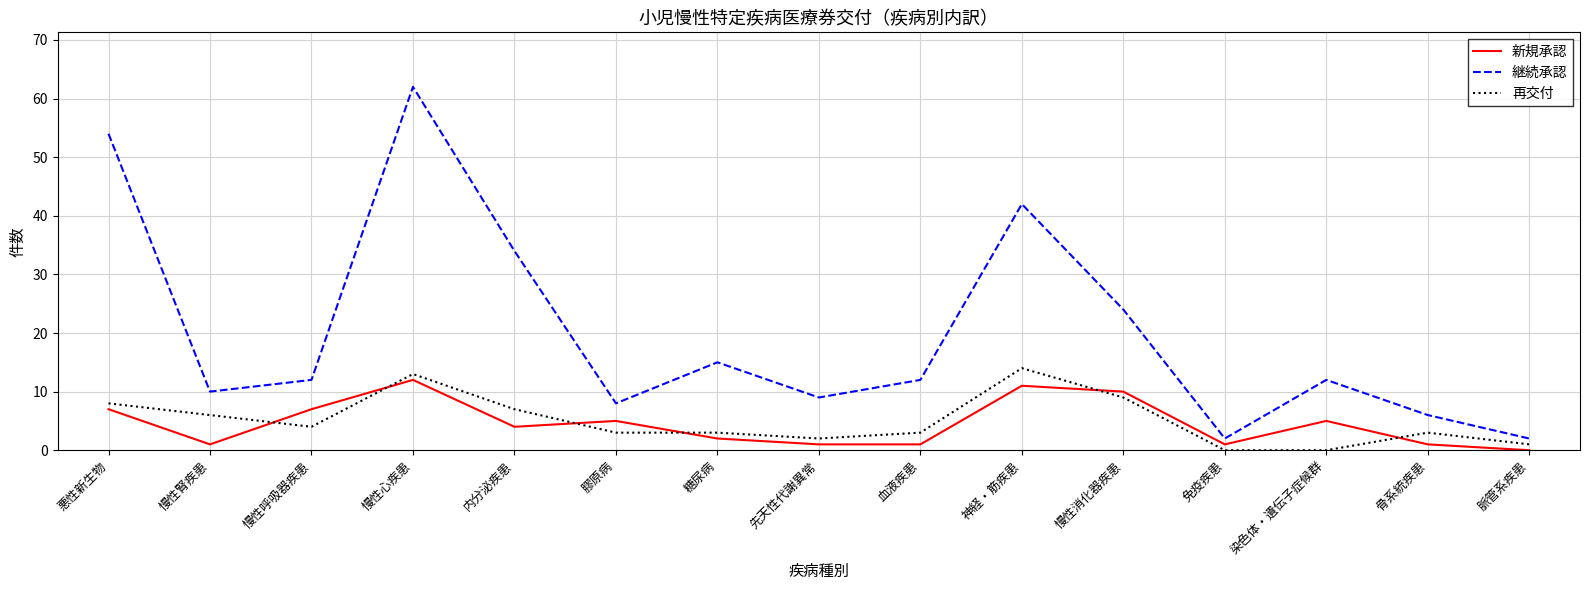

What are all the series names shown in the legend?

新規承認, 継続承認, 再交付